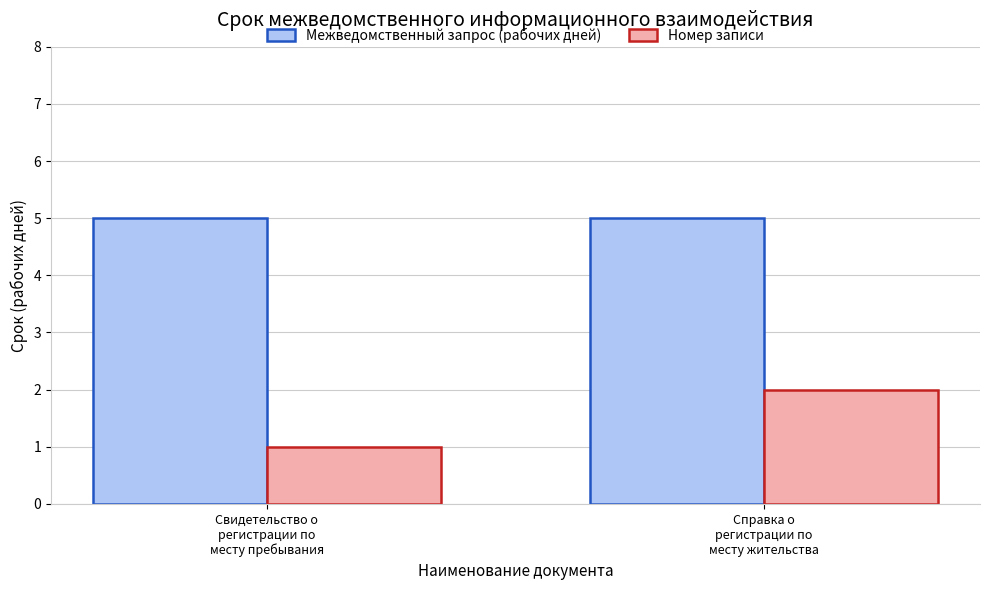

What is the greatest value displayed?

5